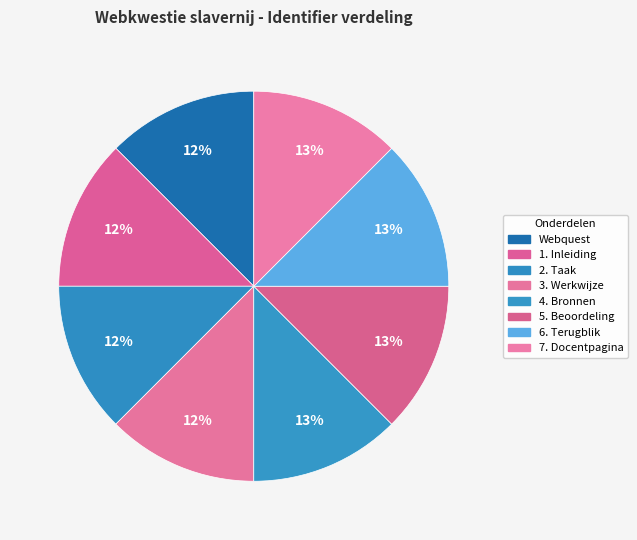

Is 7. Docentpagina the majority of the pie?

No